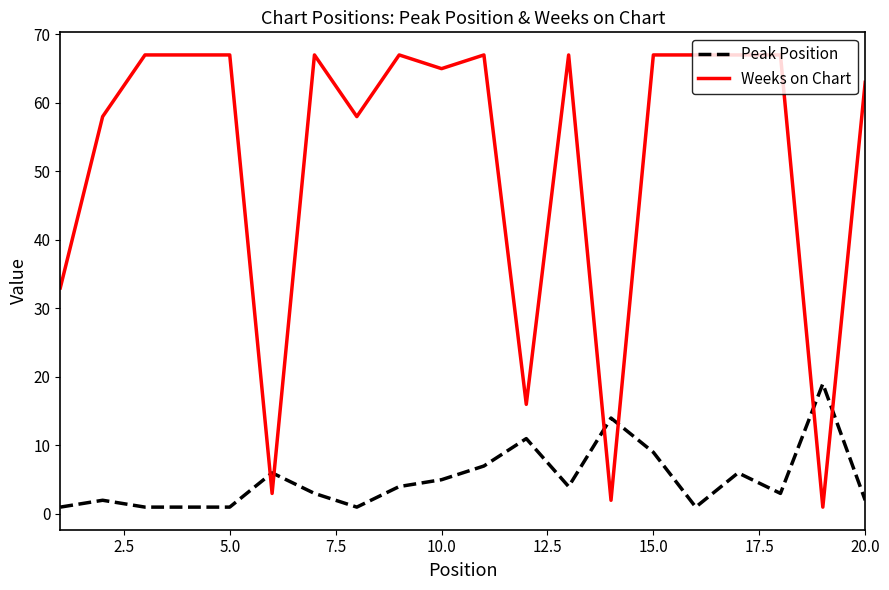

After their last crossing, which series has the higher values: Peak Position or Weeks on Chart?

Weeks on Chart